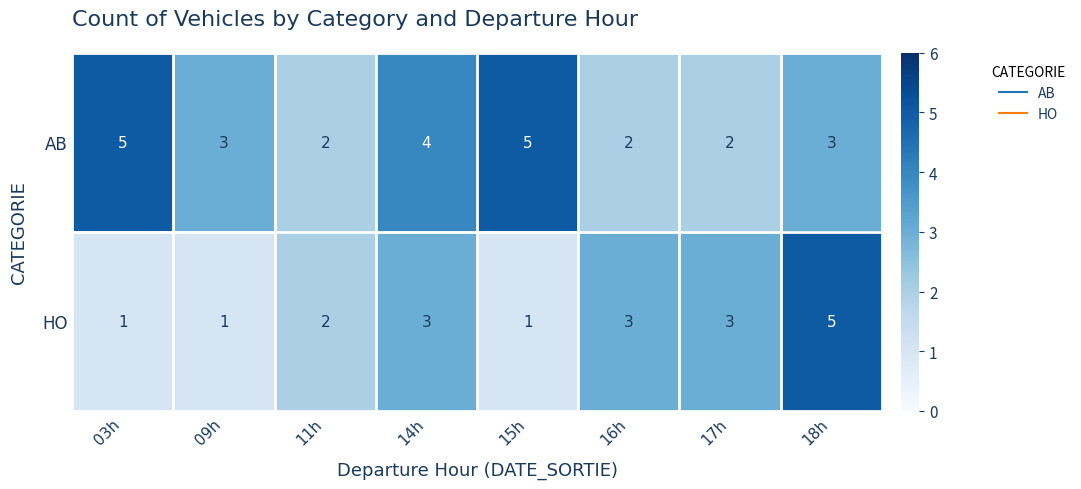

What value does the AB series have at 03h?

5